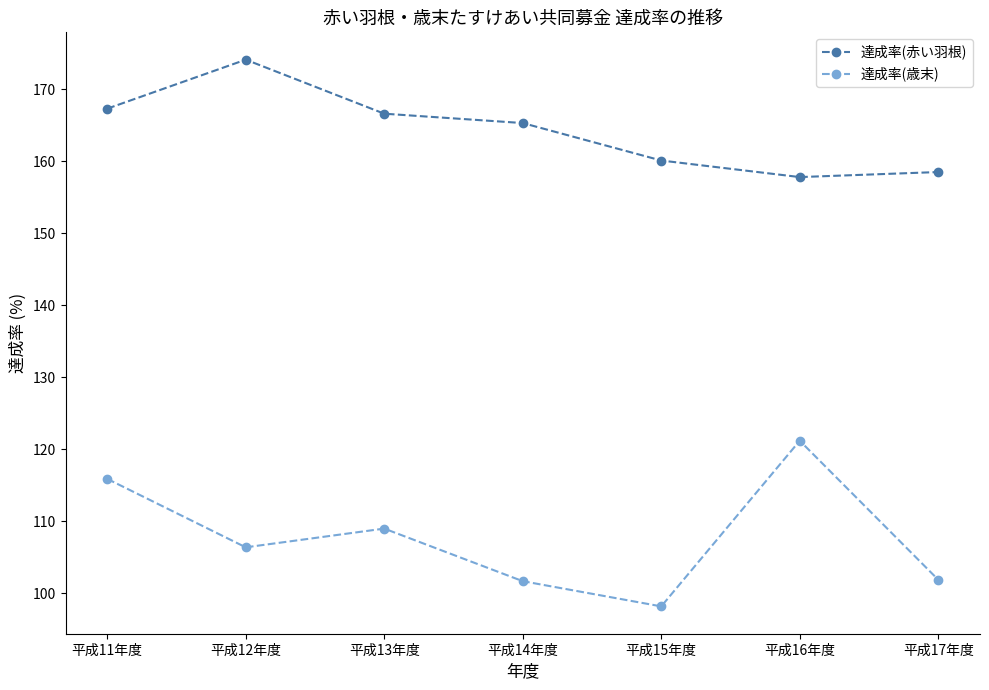

Rank the categories by 達成率(赤い羽根) value from lowest to highest.

平成16年度, 平成17年度, 平成15年度, 平成14年度, 平成13年度, 平成11年度, 平成12年度